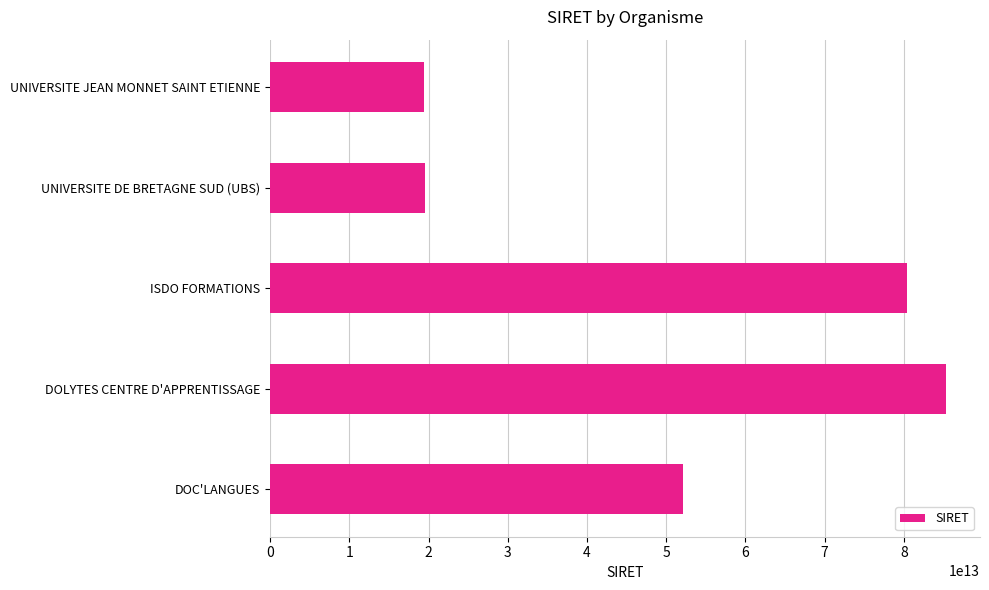

How many distinct data groups are displayed?

1